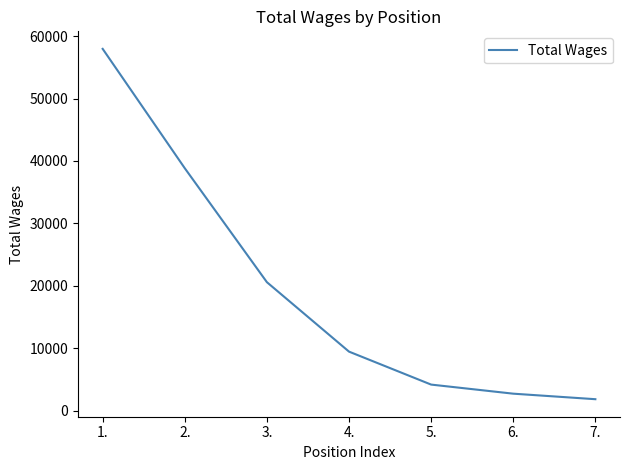

Approximately how many times larger is the value at 1. compared to 4.?

6.1